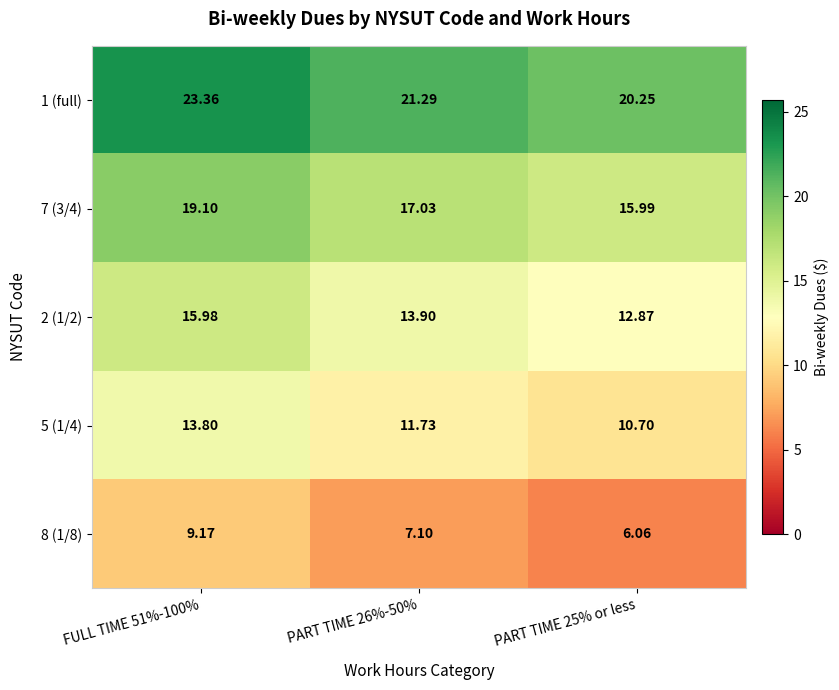

Which has a higher value, PART TIME 26%-50% or FULL TIME 51%-100%?

FULL TIME 51%-100%